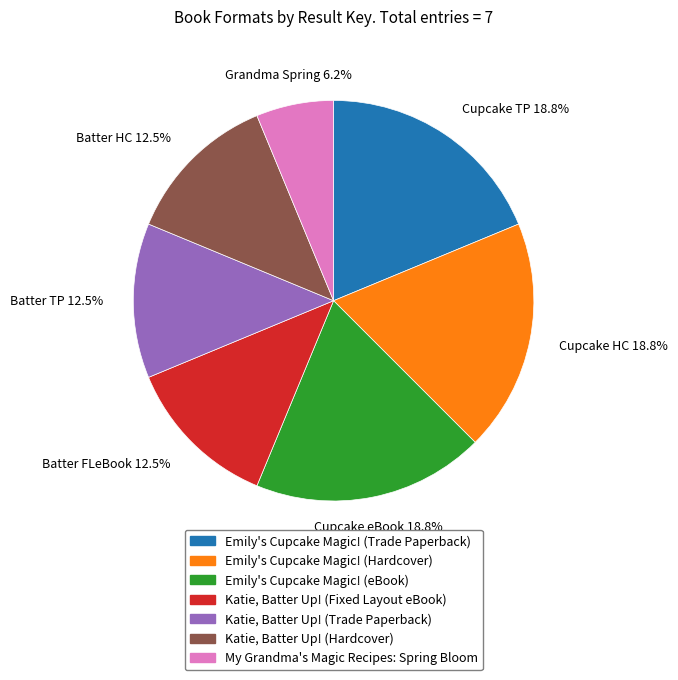

Count the number of slices in the pie.

7